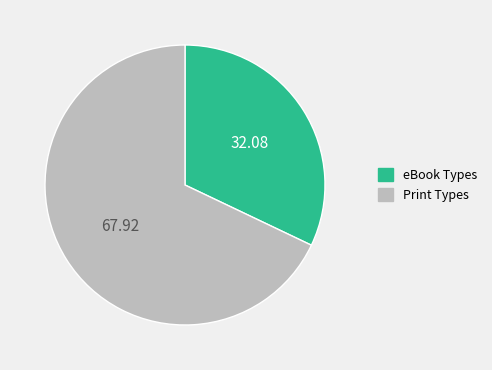

Do Print Types and eBook Types together represent more than half of the pie?

Yes